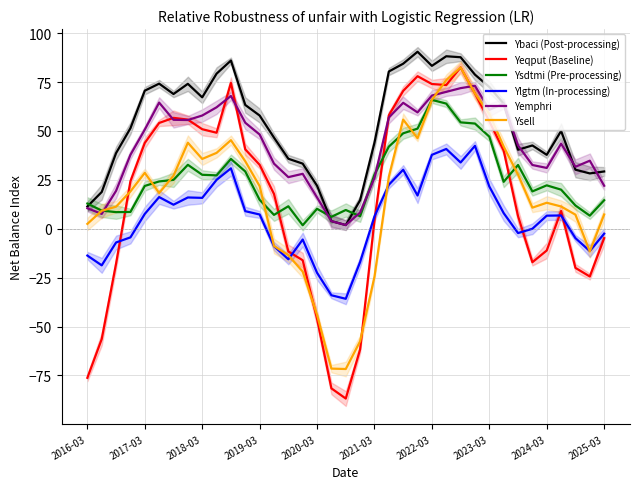

After their last crossing, which series has the higher values: Yeqput (Baseline) or Ysdtmi (Pre-processing)?

Ysdtmi (Pre-processing)